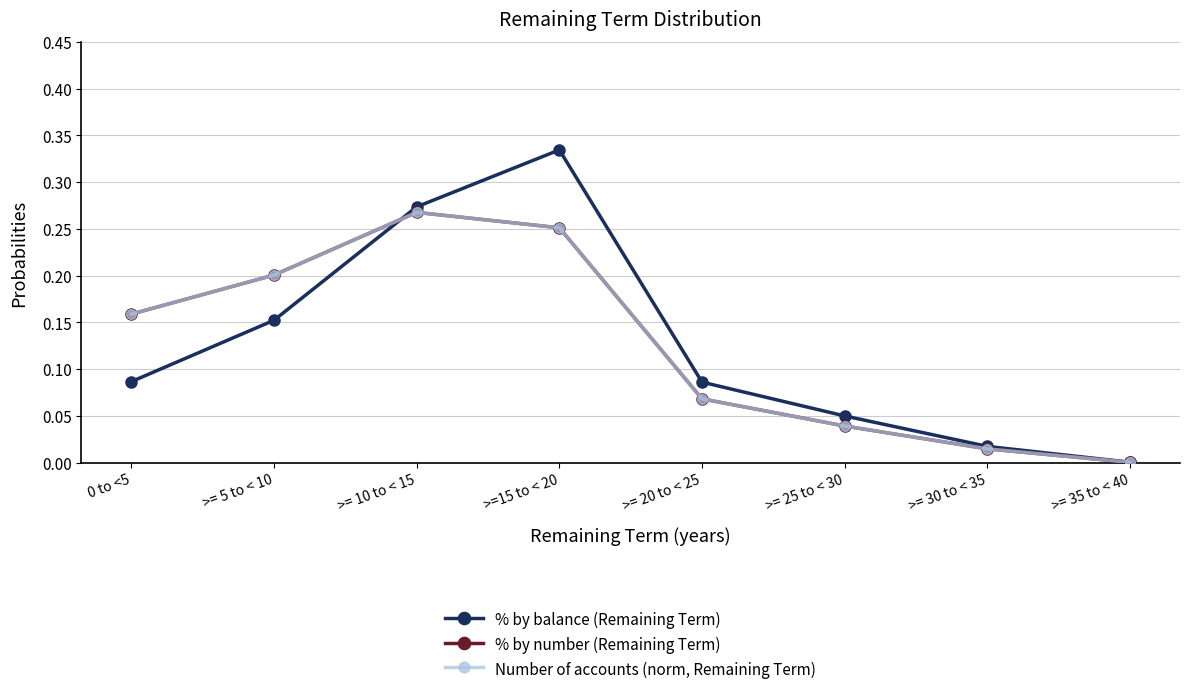

At which category does the chart reach its peak across all series?

>=15 to < 20